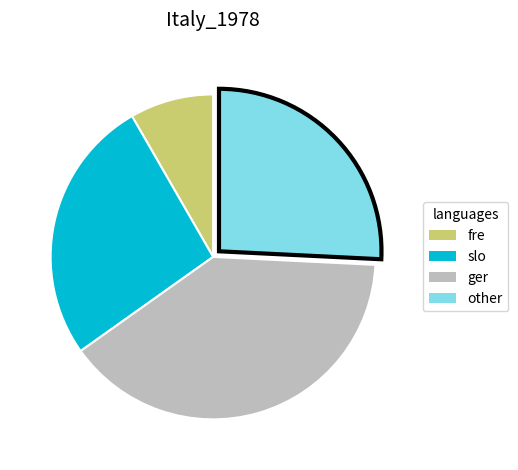

Is there any slice that represents more than half of the pie?

No